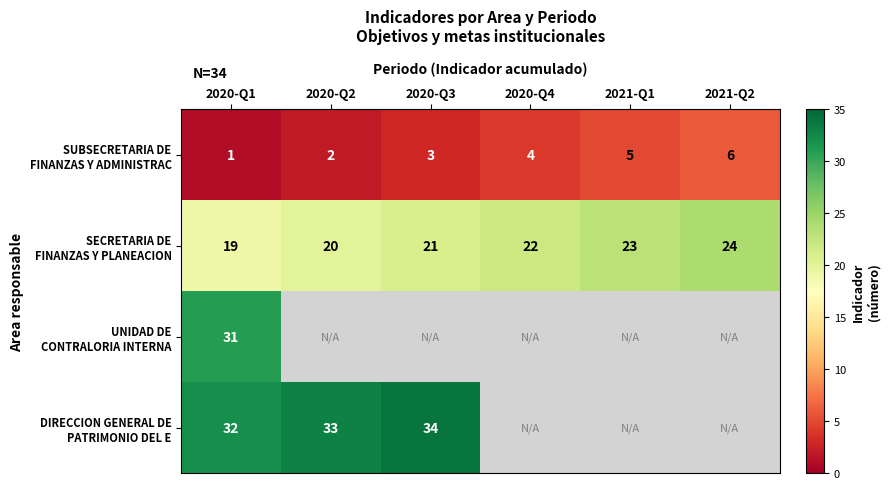

How many values in the row_1 series are below 22?

3